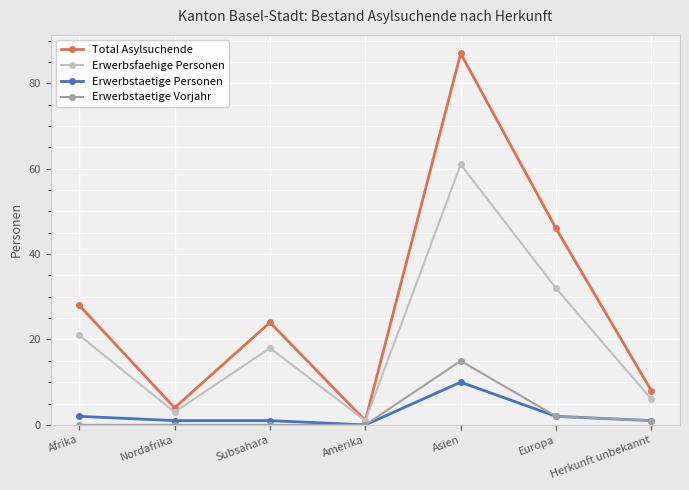

Is the value of Erwerbsfaehige Personen at Europa greater than the value of Total Asylsuchende at Asien?

No